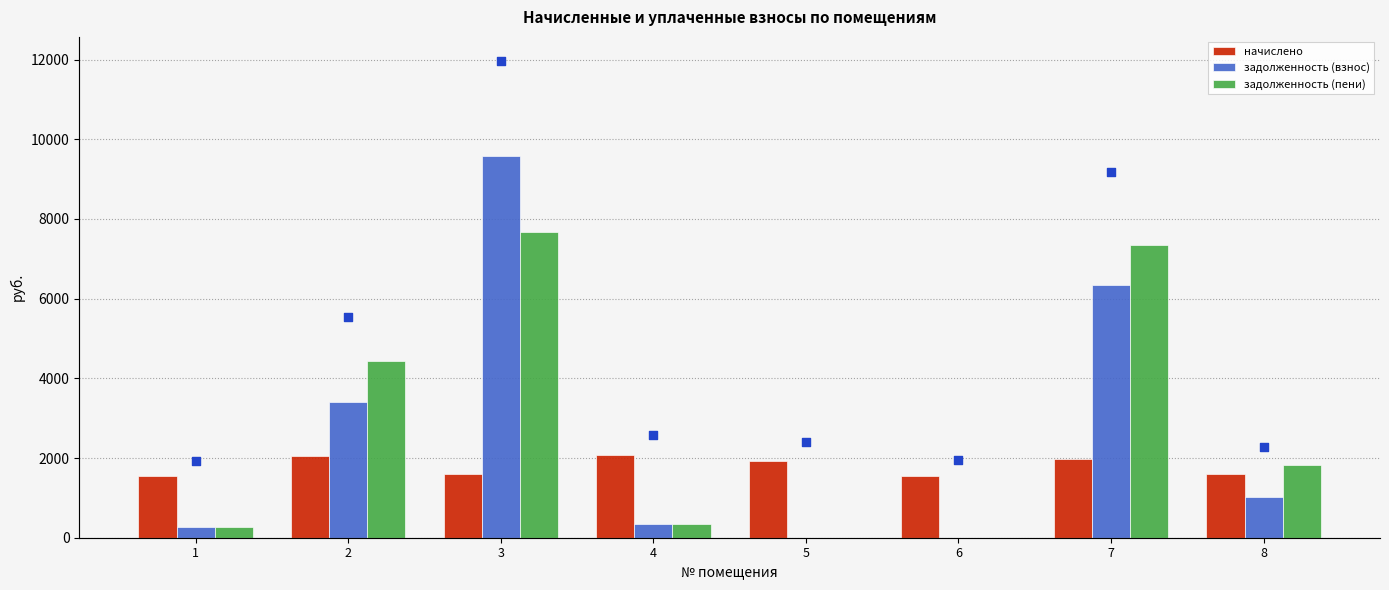

At which category is the sum across all series the highest?

3